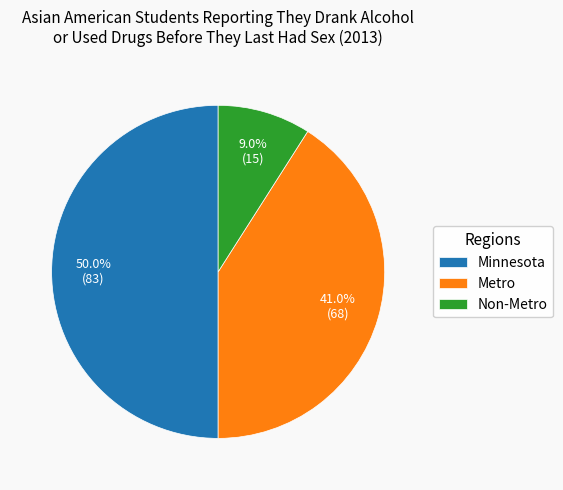

Is Non-Metro the majority of the pie?

No